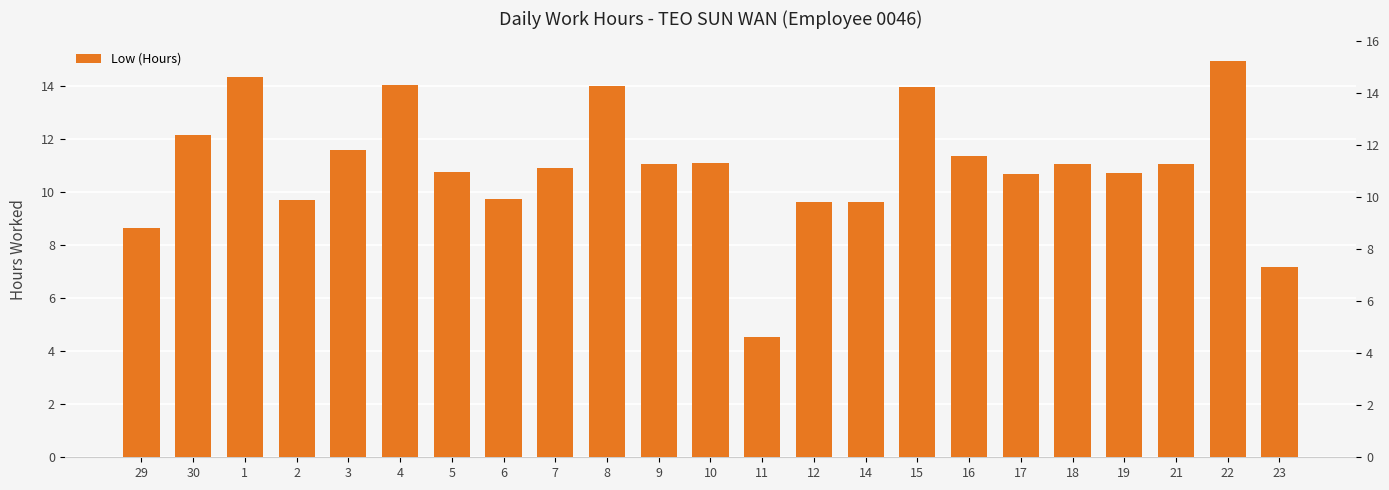

What is the sum of the values at 30 and 7?

23.1